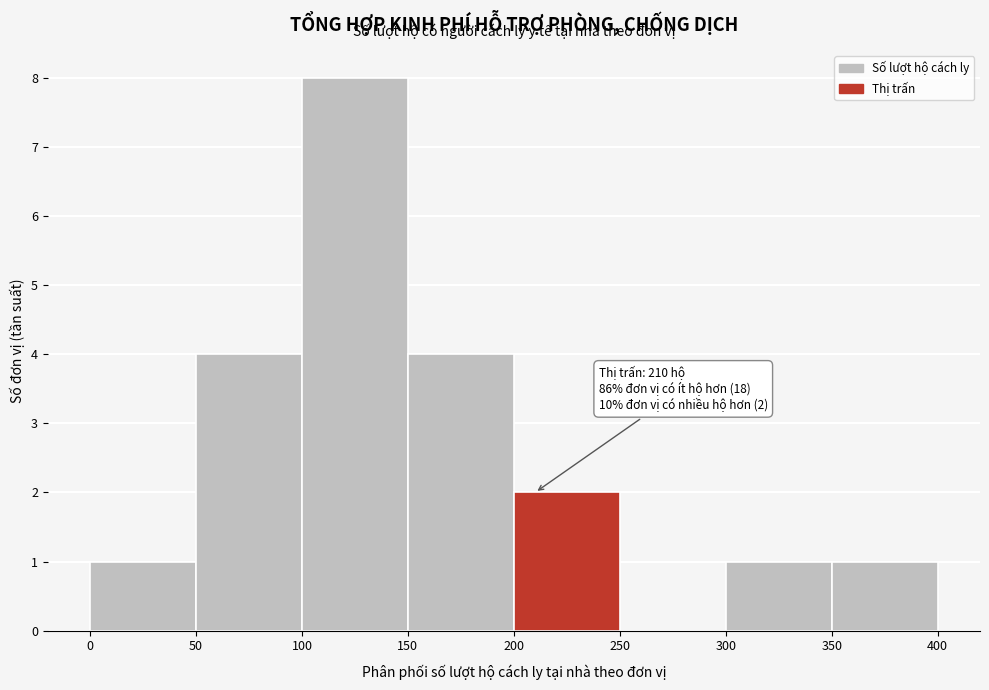

Over which range of the x-axis is the bar tallest?

100 to 150